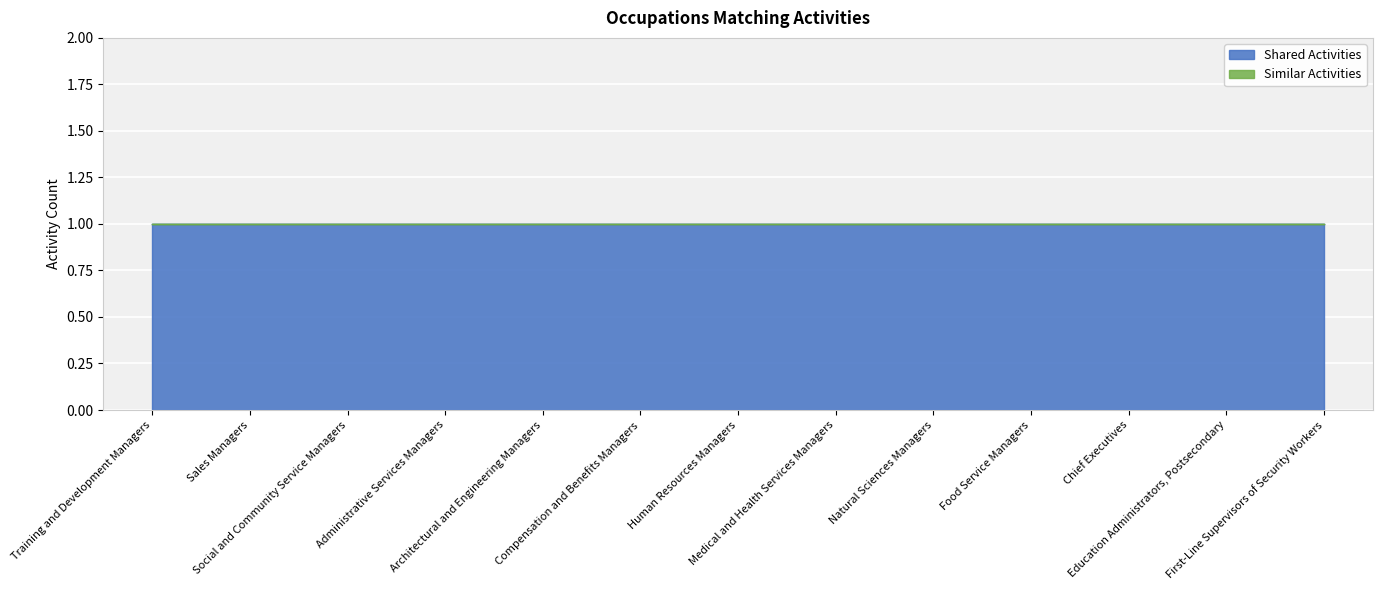

True or false: Shared Activities and Similar Activities intersect in this chart.

False